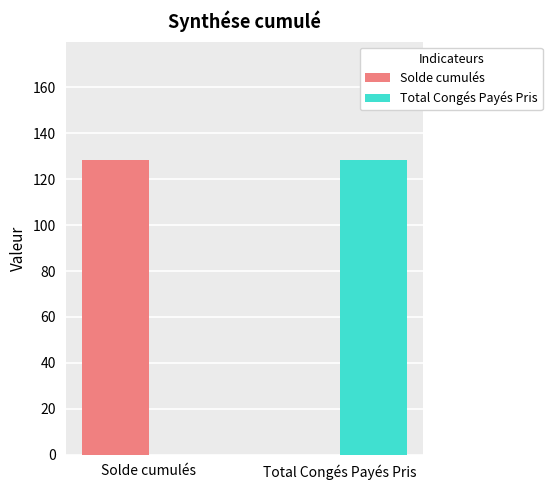

What is the total value across all series at Solde cumulés?

128.5